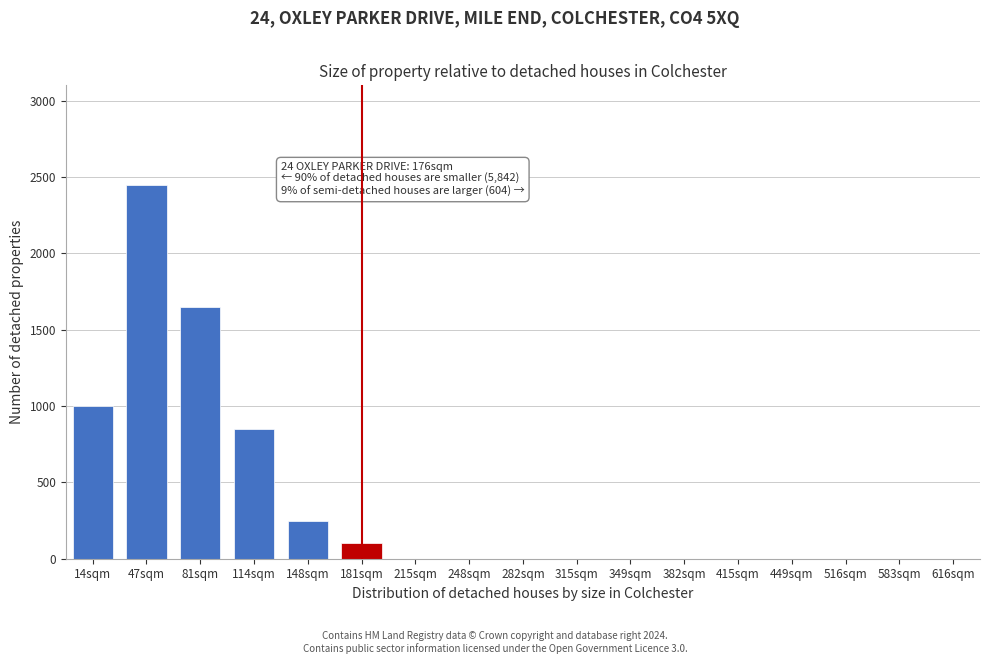

Reading left to right, transcribe all the data shown in this chart.

14sqm=1000	47sqm=2450	81sqm=1650	114sqm=850	148sqm=250	181sqm=100	215sqm=0	248sqm=0	282sqm=0	315sqm=0	349sqm=0	382sqm=0	415sqm=0	449sqm=0	516sqm=0	583sqm=0	616sqm=0